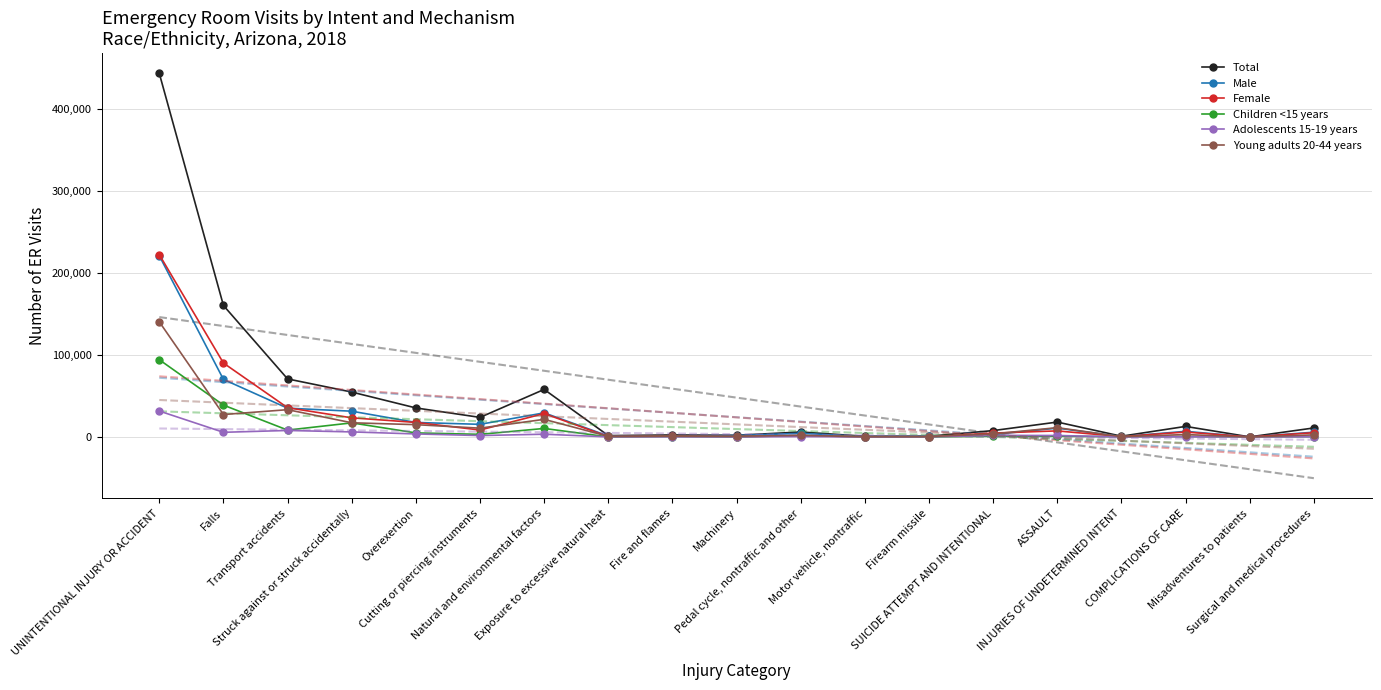

Reading left to right, what are all the values shown in this chart?

Total: UNINTENTIONAL INJURY OR ACCIDENT=442831	Falls=160158	Transport accidents=70710	Struck against or struck accidentally=54711	Overexertion=35374	Cutting or piercing instruments=23855	Natural and environmental factors=57899	Exposure to excessive natural heat=1663	Fire and flames=2459	Machinery=2042	Pedal cycle, nontraffic and other=6045	Motor vehicle, nontraffic=852	Firearm missile=922	SUICIDE ATTEMPT AND INTENTIONAL=7771	ASSAULT=18156	INJURIES OF UNDETERMINED INTENT=918	COMPLICATIONS OF CARE=12865	Misadventures to patients=110	Surgical and medical procedures=10990
Male: UNINTENTIONAL INJURY OR ACCIDENT=220724	Falls=70114	Transport accidents=35063	Struck against or struck accidentally=31393	Overexertion=17667	Cutting or piercing instruments=15385	Natural and environmental factors=29369	Exposure to excessive natural heat=1160	Fire and flames=1394	Machinery=1772	Pedal cycle, nontraffic and other=4410	Motor vehicle, nontraffic=571	Firearm missile=777	SUICIDE ATTEMPT AND INTENTIONAL=3019	ASSAULT=10754	INJURIES OF UNDETERMINED INTENT=495	COMPLICATIONS OF CARE=6850	Misadventures to patients=53	Surgical and medical procedures=5814
Female: UNINTENTIONAL INJURY OR ACCIDENT=222088	Falls=90039	Transport accidents=35637	Struck against or struck accidentally=23317	Overexertion=17707	Cutting or piercing instruments=8470	Natural and environmental factors=28530	Exposure to excessive natural heat=503	Fire and flames=1065	Machinery=270	Pedal cycle, nontraffic and other=1633	Motor vehicle, nontraffic=281	Firearm missile=145	SUICIDE ATTEMPT AND INTENTIONAL=4752	ASSAULT=7402	INJURIES OF UNDETERMINED INTENT=423	COMPLICATIONS OF CARE=6015	Misadventures to patients=55	Surgical and medical procedures=5176
Children <15 years: UNINTENTIONAL INJURY OR ACCIDENT=94095	Falls=38816	Transport accidents=8366	Struck against or struck accidentally=17175	Overexertion=4946	Cutting or piercing instruments=3209	Natural and environmental factors=10384	Exposure to excessive natural heat=86	Fire and flames=557	Machinery=74	Pedal cycle, nontraffic and other=1704	Motor vehicle, nontraffic=169	Firearm missile=103	SUICIDE ATTEMPT AND INTENTIONAL=890	ASSAULT=910	INJURIES OF UNDETERMINED INTENT=290	COMPLICATIONS OF CARE=588	Misadventures to patients=13	Surgical and medical procedures=505
Adolescents 15-19 years: UNINTENTIONAL INJURY OR ACCIDENT=31597	Falls=5688	Transport accidents=7920	Struck against or struck accidentally=6166	Overexertion=3697	Cutting or piercing instruments=1728	Natural and environmental factors=3363	Exposure to excessive natural heat=119	Fire and flames=186	Machinery=90	Pedal cycle, nontraffic and other=489	Motor vehicle, nontraffic=88	Firearm missile=146	SUICIDE ATTEMPT AND INTENTIONAL=1906	ASSAULT=1801	INJURIES OF UNDETERMINED INTENT=96	COMPLICATIONS OF CARE=262	Misadventures to patients=0	Surgical and medical procedures=232
Young adults 20-44 years: UNINTENTIONAL INJURY OR ACCIDENT=140254	Falls=27335	Transport accidents=33244	Struck against or struck accidentally=17287	Overexertion=14995	Cutting or piercing instruments=10728	Natural and environmental factors=21469	Exposure to excessive natural heat=758	Fire and flames=959	Machinery=906	Pedal cycle, nontraffic and other=1855	Motor vehicle, nontraffic=356	Firearm missile=475	SUICIDE ATTEMPT AND INTENTIONAL=3685	ASSAULT=11365	INJURIES OF UNDETERMINED INTENT=354	COMPLICATIONS OF CARE=2930	Misadventures to patients=30	Surgical and medical procedures=2540